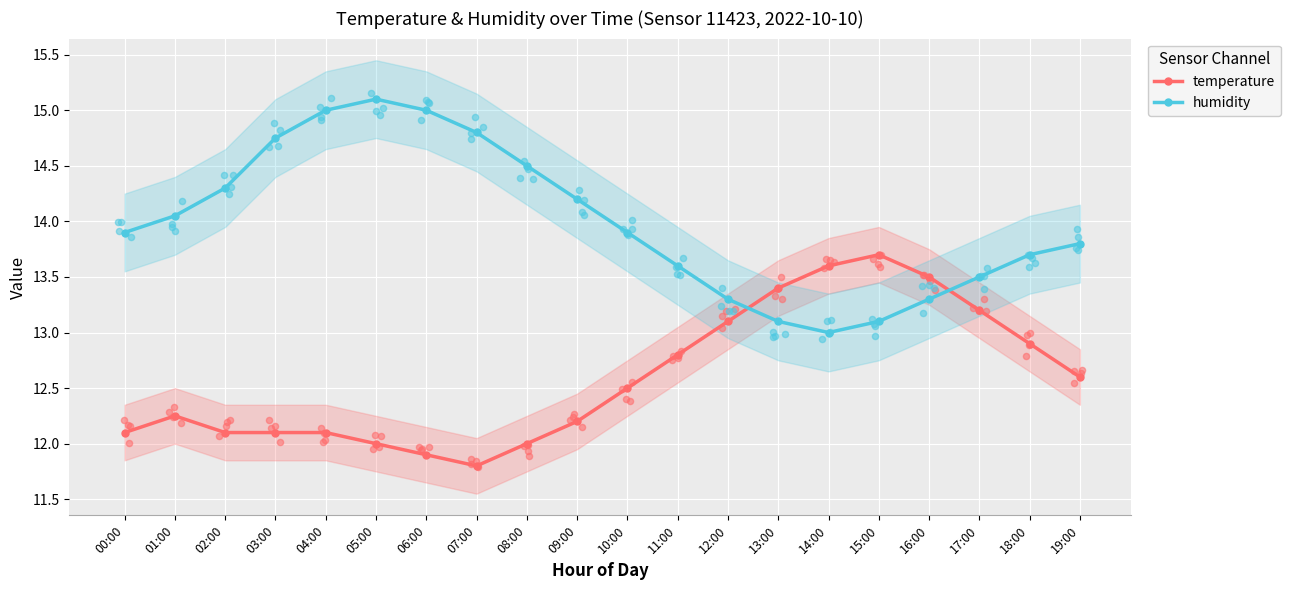

What are all the series names shown in the legend?

temperature, humidity